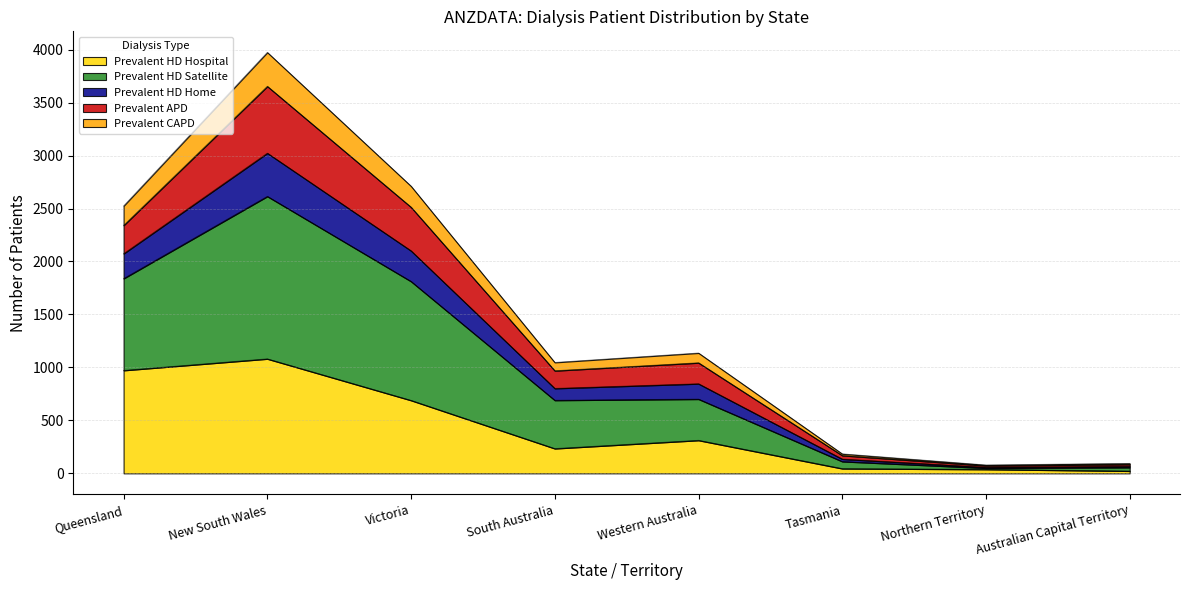

What is the total value across all series at Western Australia?

1136